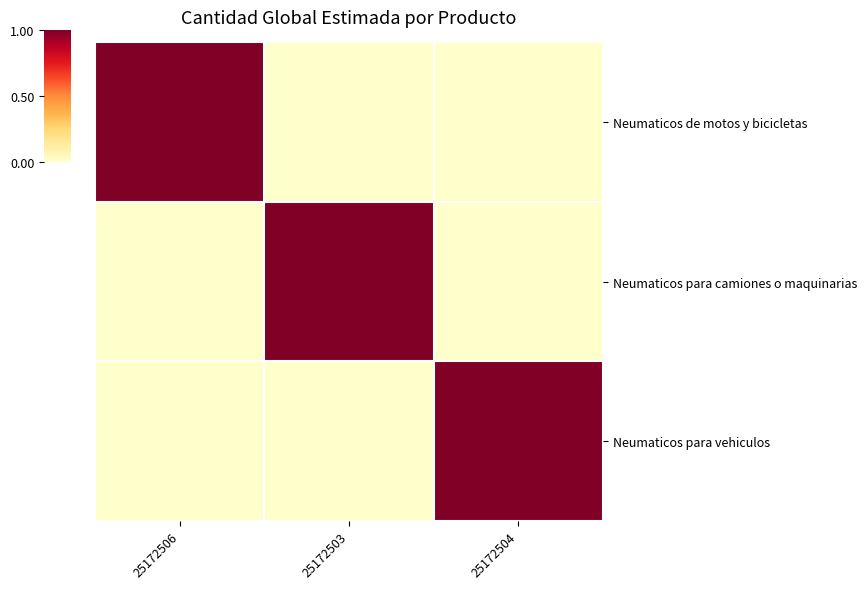

Which series changed the most between 25172503 and 25172504?

Neumaticos para camiones o maquinarias